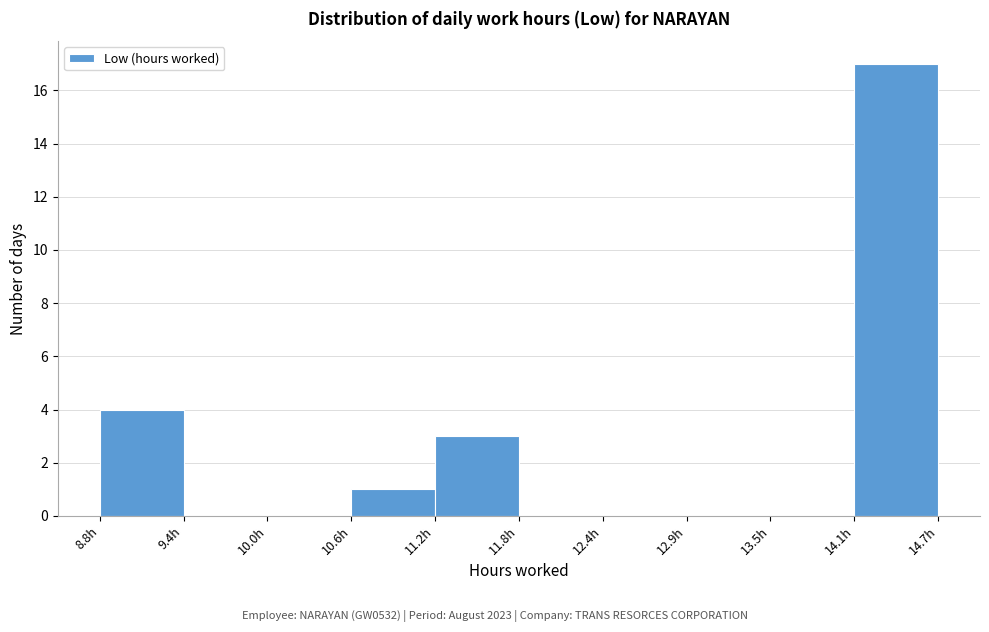

Which range on the x-axis has the tallest bar?

14.1 to 14.7